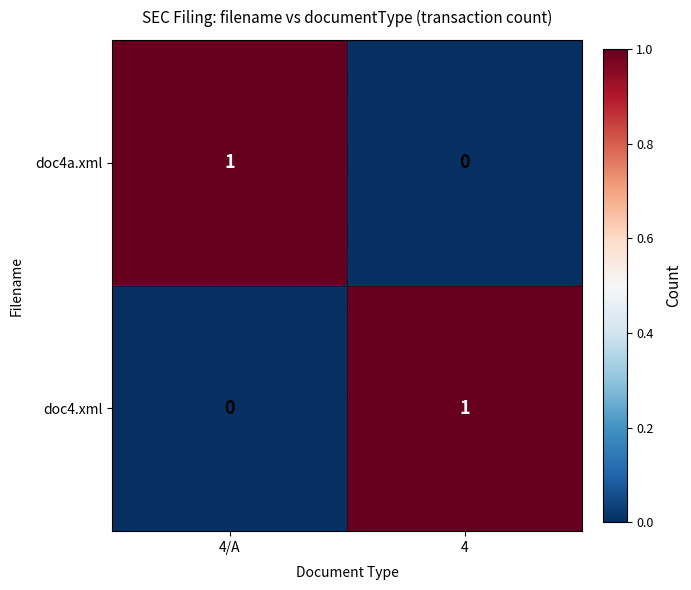

Reading left to right, what are all the values shown in this chart?

doc4a.xml: 4/A=1	4=0
doc4.xml: 4/A=0	4=1